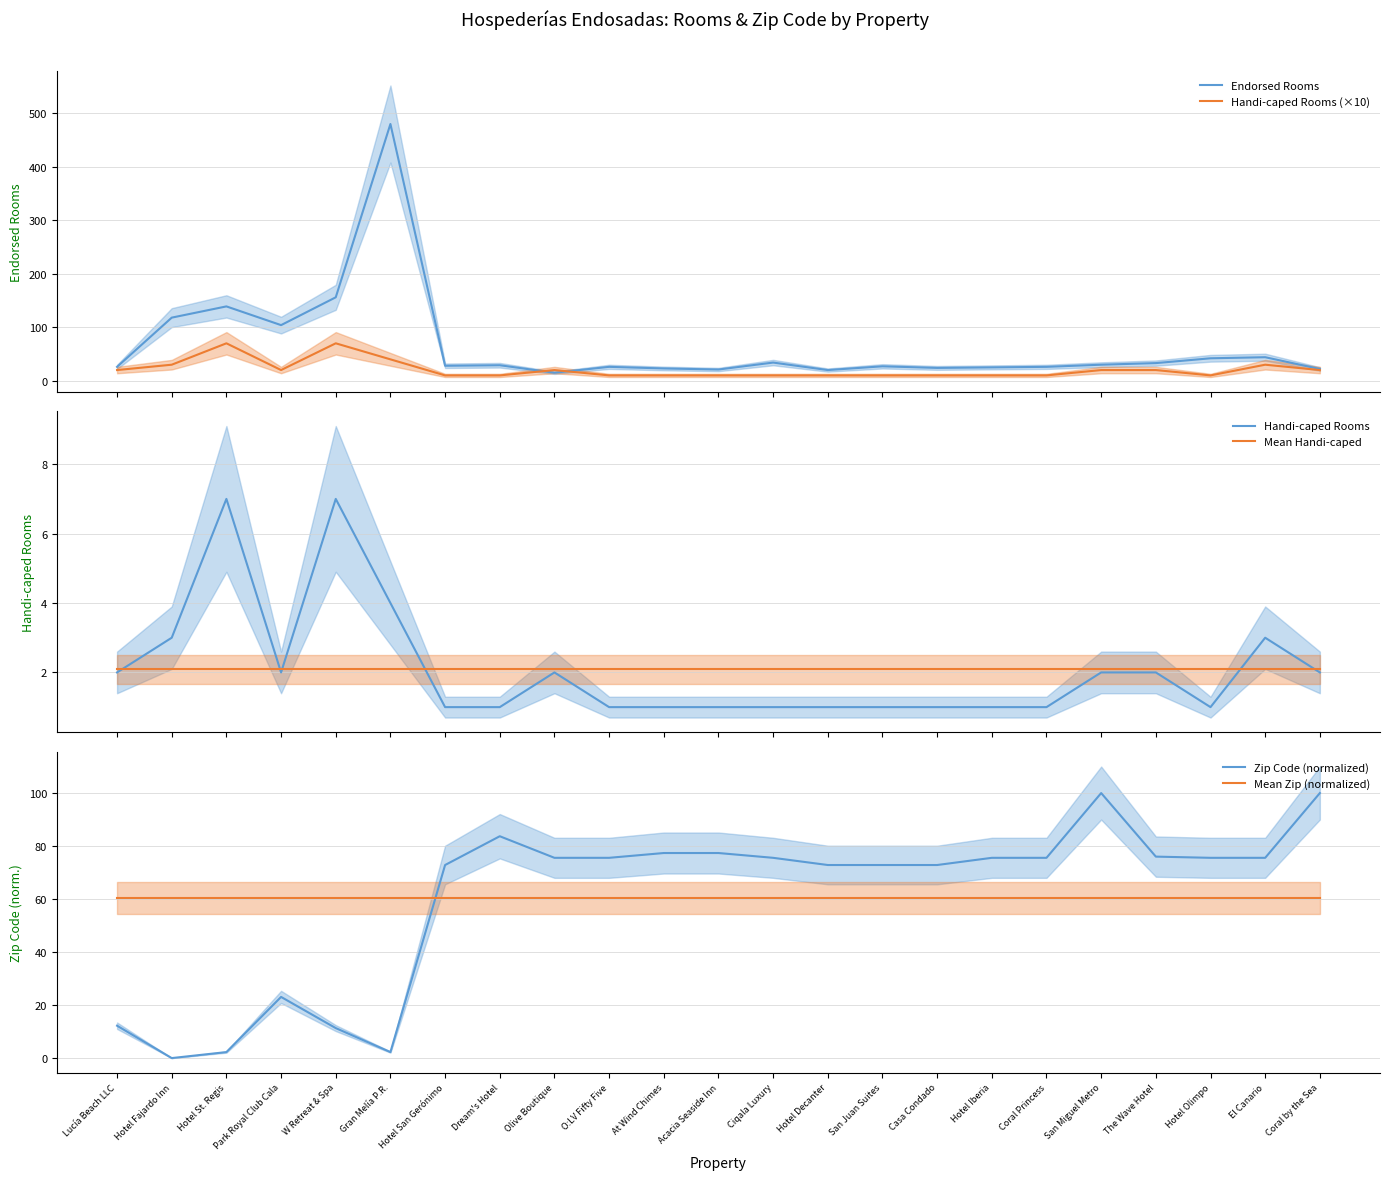

Reading right to left, extract all data points from this chart.

Endorsed Rooms: 22.0	44.0	42.0	33.0	30.0	26.0	25.0	24.0	27.0	20.0	34.0	21.0	23.0	26.0	15.0	29.0	28.0	480.0	156.0	104.0	139.0	118.0	26.0
Handi-caped Rooms (×10): 20.0	30.0	10.0	20.0	20.0	10.0	10.0	10.0	10.0	10.0	10.0	10.0	10.0	10.0	20.0	10.0	10.0	40.0	70.0	20.0	70.0	30.0	20.0
Handi-caped Rooms: 2.0	3.0	1.0	2.0	2.0	1.0	1.0	1.0	1.0	1.0	1.0	1.0	1.0	1.0	2.0	1.0	1.0	4.0	7.0	2.0	7.0	3.0	2.0
Mean Handi-caped: 2.1	2.1	2.1	2.1	2.1	2.1	2.1	2.1	2.1	2.1	2.1	2.1	2.1	2.1	2.1	2.1	2.1	2.1	2.1	2.1	2.1	2.1	2.1
Zip Code (normalized): 100.0	75.6	75.6	76.0	100.0	75.6	75.6	72.9	72.9	72.9	75.6	77.4	77.4	75.6	75.6	83.7	72.9	2.3	11.3	23.1	2.3	0.0	12.2
Mean Zip (normalized): 60.3	60.3	60.3	60.3	60.3	60.3	60.3	60.3	60.3	60.3	60.3	60.3	60.3	60.3	60.3	60.3	60.3	60.3	60.3	60.3	60.3	60.3	60.3